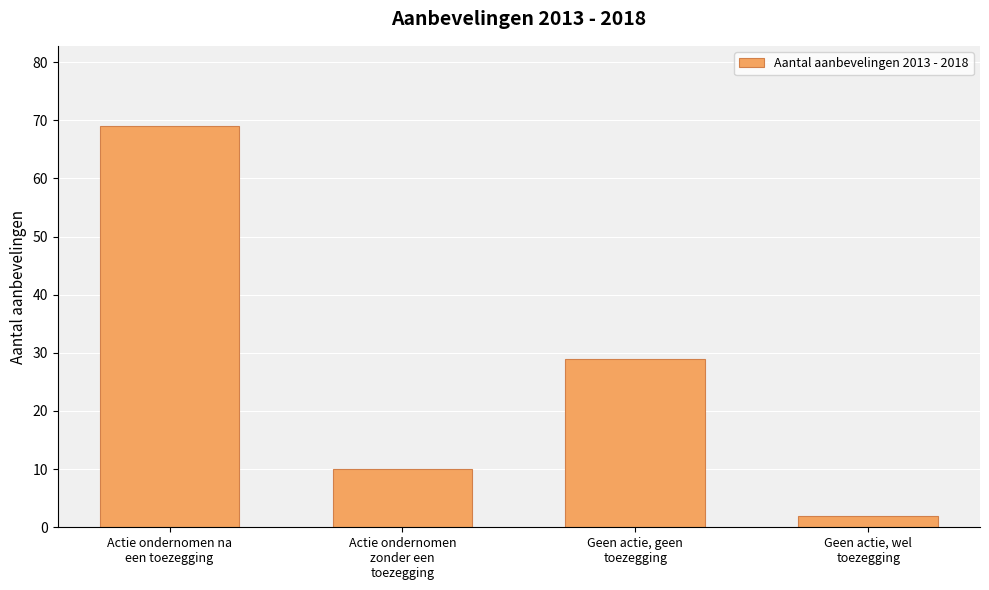

Which has a higher value, Geen actie, geen
toezegging or Actie ondernomen na
een toezegging?

Actie ondernomen na
een toezegging